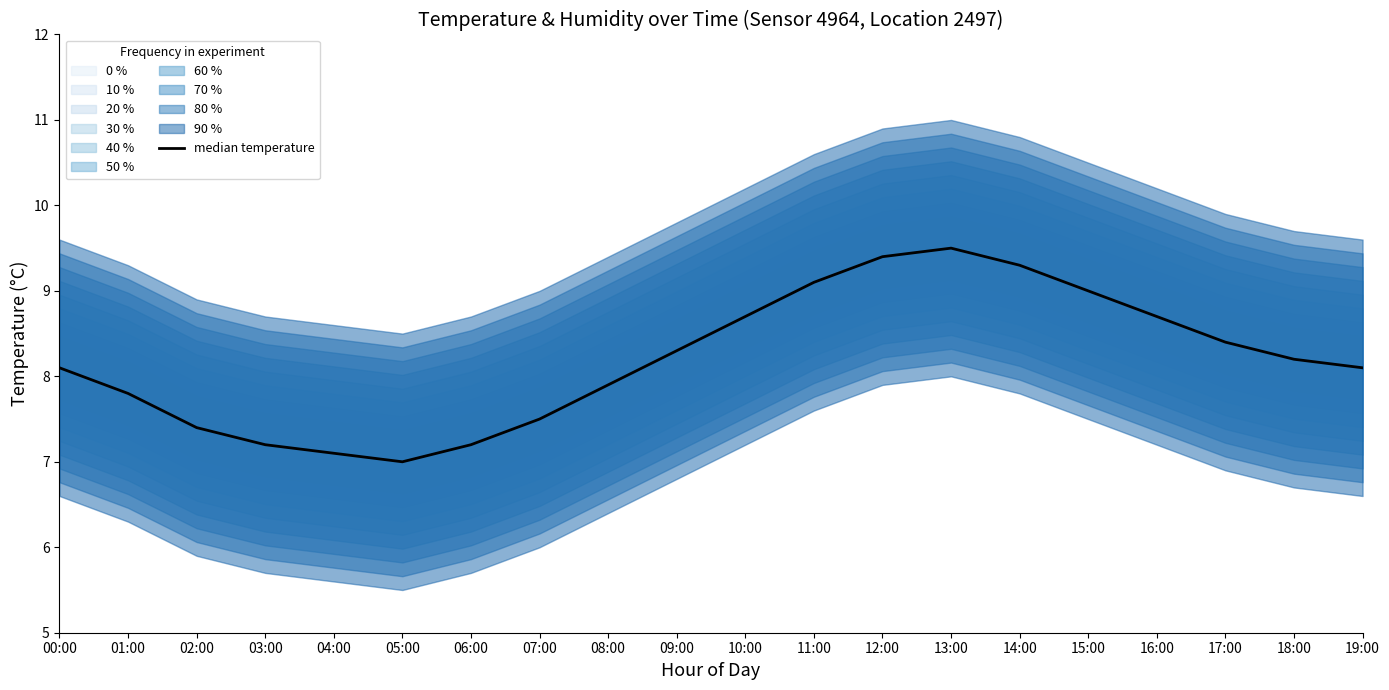

True or false: the data has more than 0 interior local peaks.

True